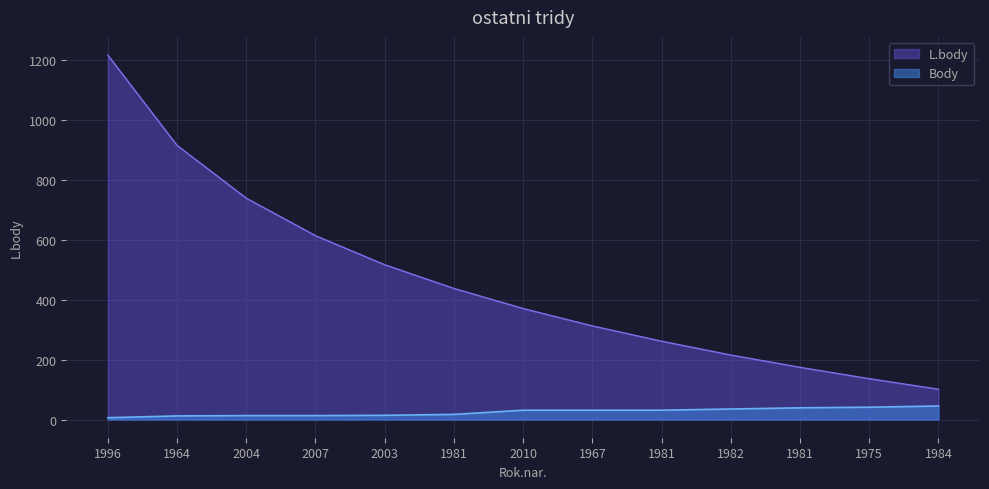

True or false: L.body and Body intersect in this chart.

False